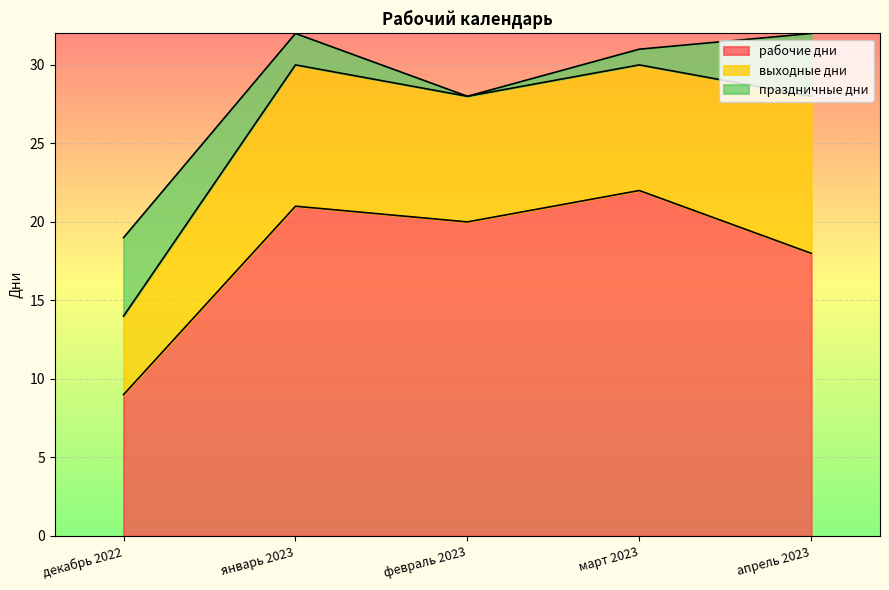

What is the difference between the highest and lowest values at февраль 2023?

20